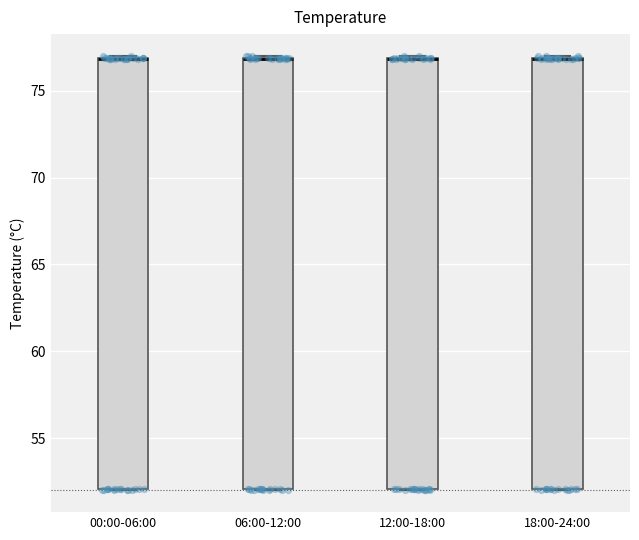

Reading left to right, transcribe this box plot: for each box, give where its median line is, the range the box spans, and where its two whiskers end, as read against the y-axis. The values are not printed on the chart, so give them approximately, as read against the axis.

00:00-06:00: median 77 (drawn on the box's upper edge), box 52 to 77, whiskers 52 to 77
06:00-12:00: median 77 (drawn on the box's upper edge), box 52 to 77, whiskers 52 to 77
12:00-18:00: median 77 (drawn on the box's upper edge), box 52 to 77, whiskers 52 to 77
18:00-24:00: median 77 (drawn on the box's upper edge), box 52 to 77, whiskers 52 to 77